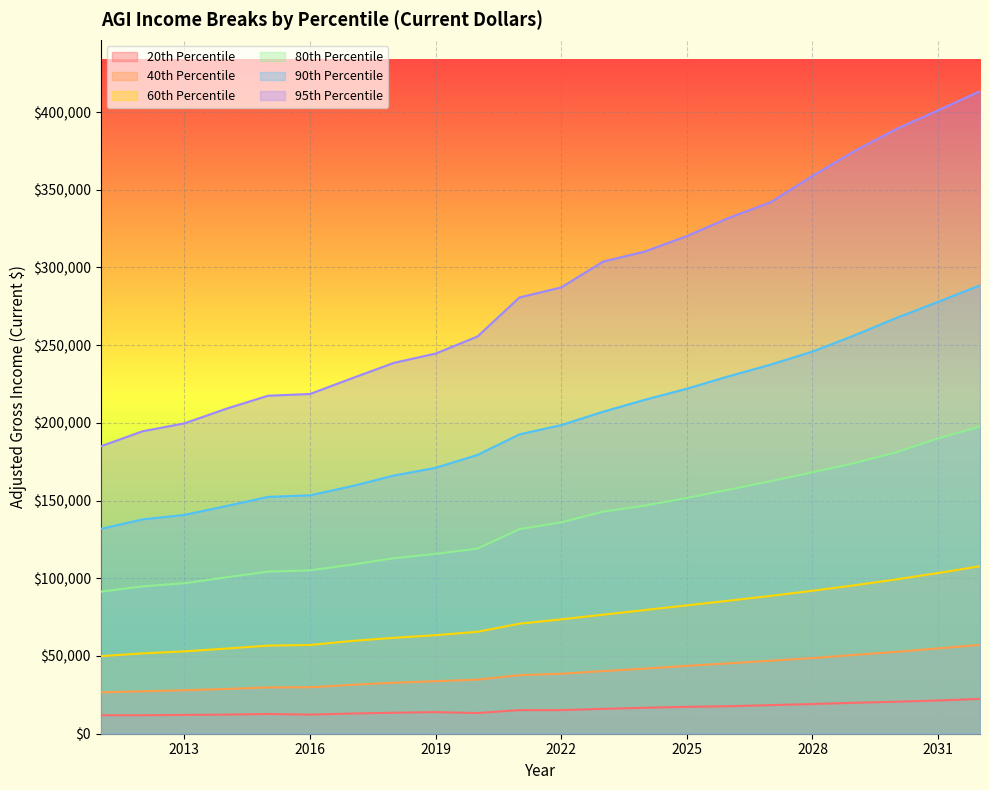

True or false: 90th Percentile has more than 2 points higher than both neighbors.

False